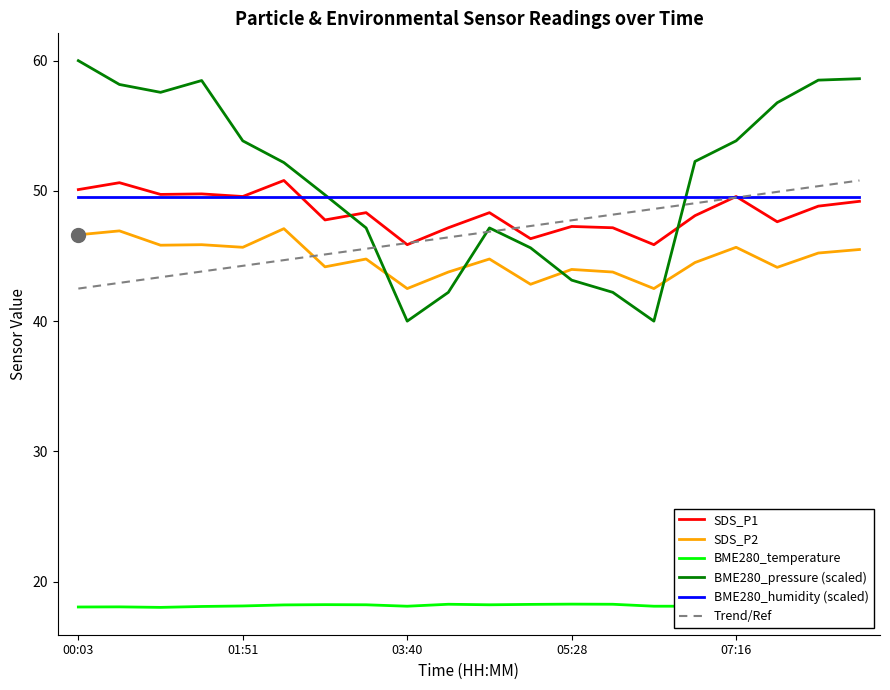

Where do BME280_pressure_norm and SDS_P2 first cross each other?

03:13 and 03:40